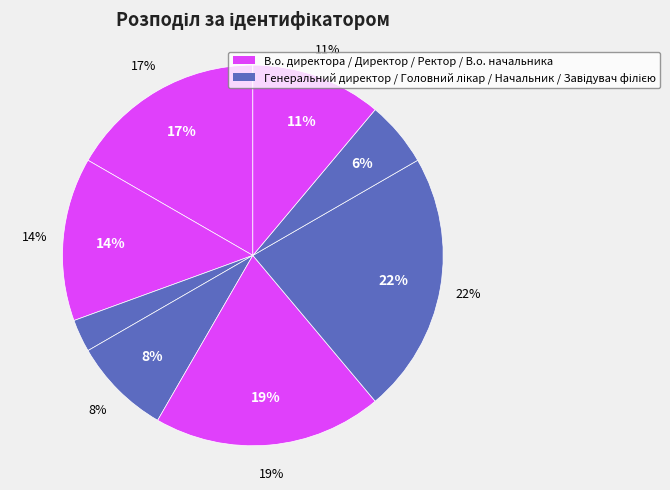

To the nearest percent, what is the difference between the Ректор and Завідувач філією slice percentages?

11%